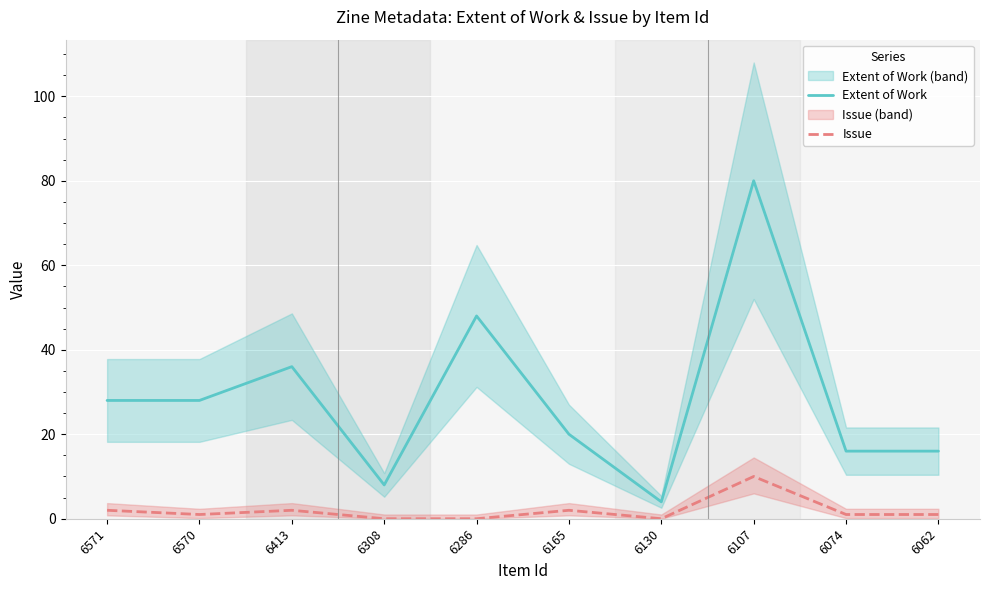

Does the chart display data point markers on the line(s)?

No